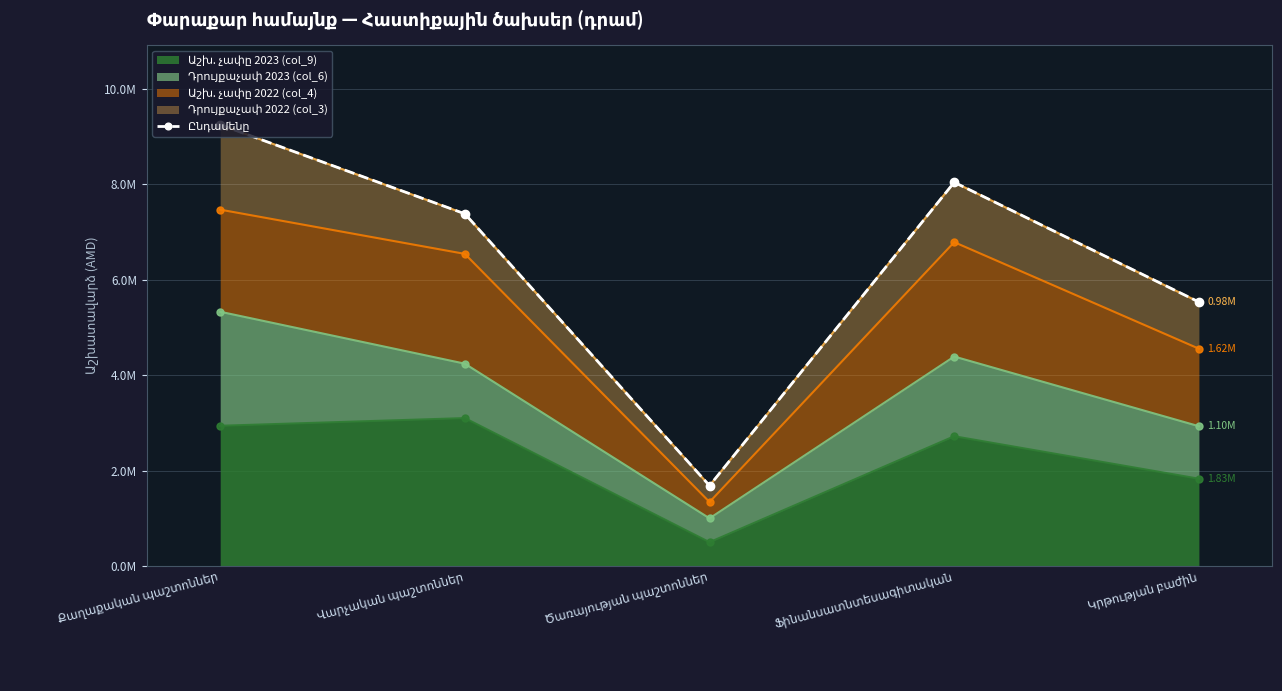

Does the chart have visible grid lines?

Yes